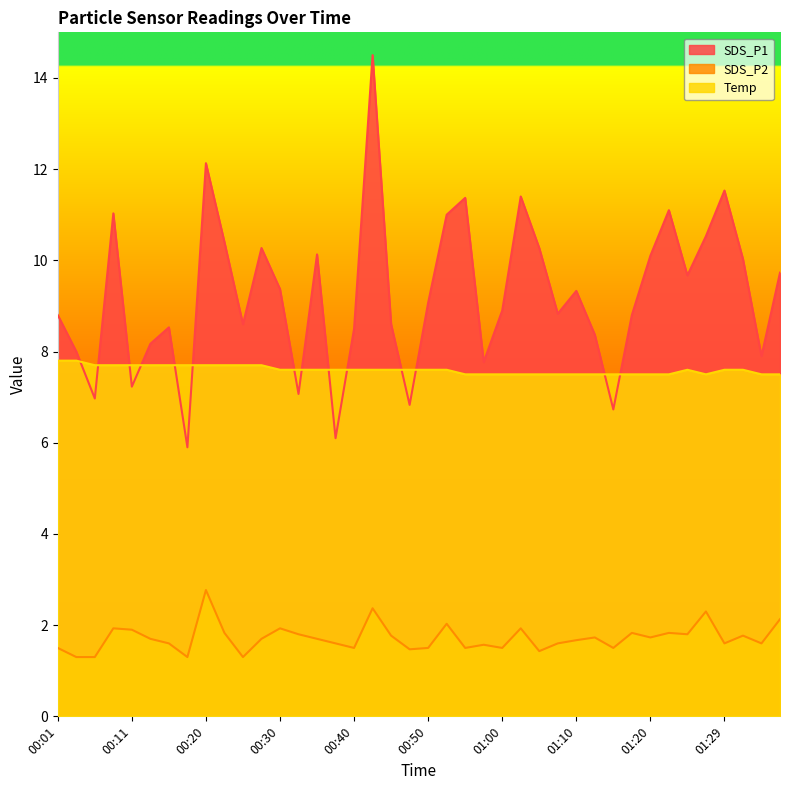

True or false: SDS_P2 has a value of 0.4 at 00:13.

False